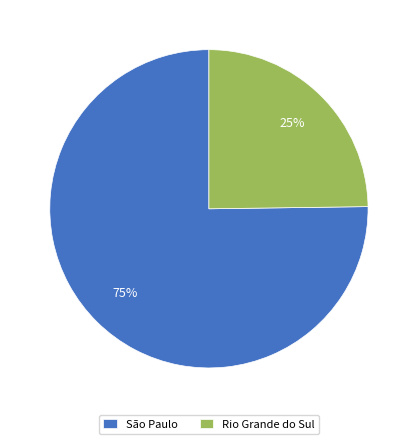

The Rio Grande do Sul slice represents 18% of the pie. True or false?

False